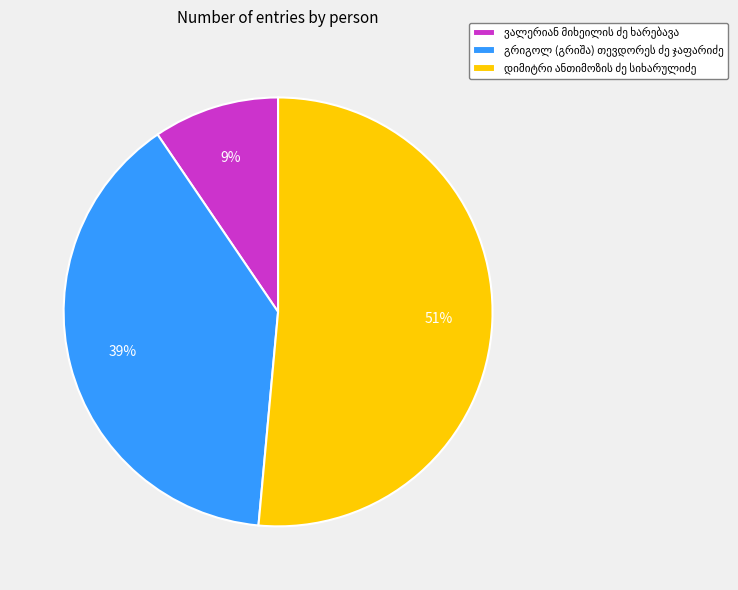

Does any single category account for the majority?

Yes